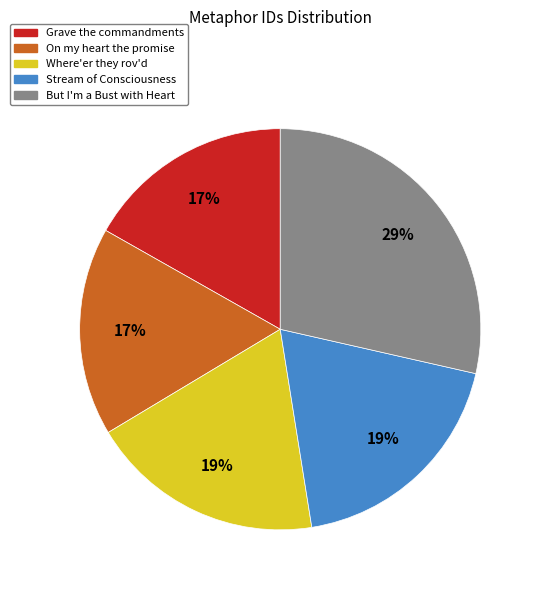

Is there a majority slice in this chart?

No